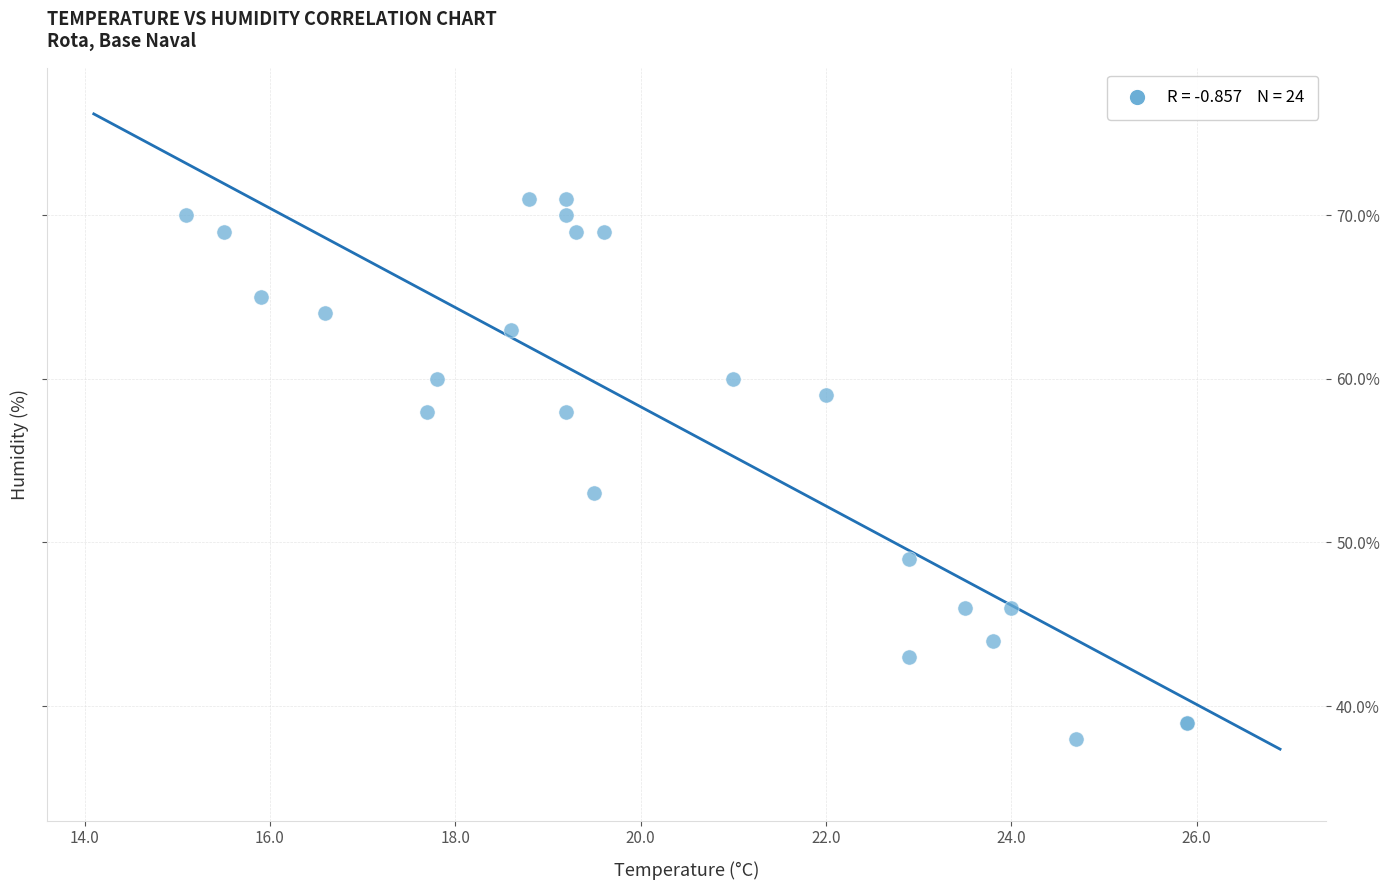

What Y value in the scatter plot is closest to 54?

53